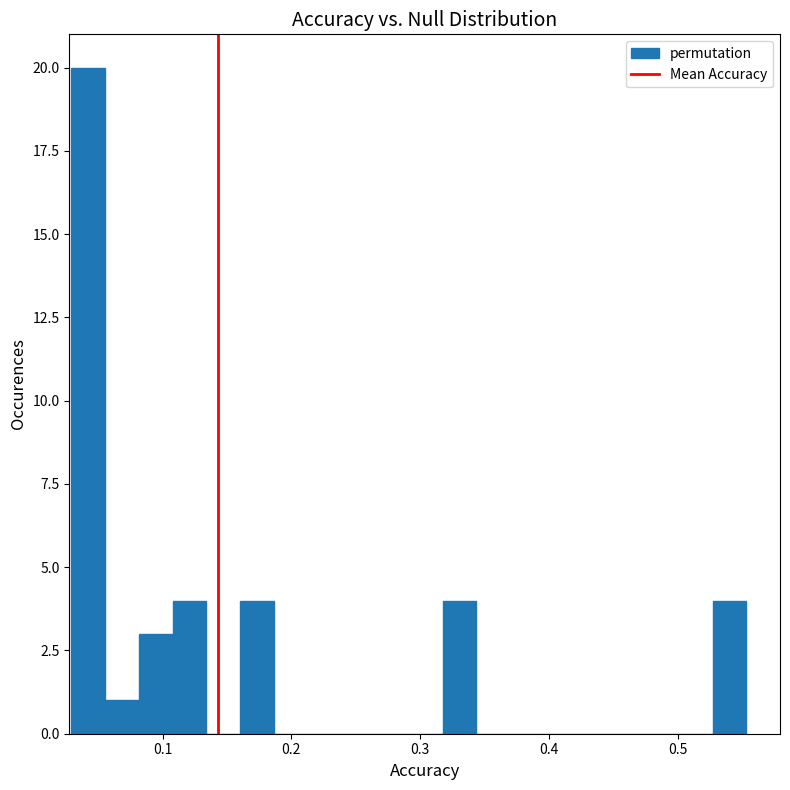

Read against the x-axis, roughly where is the centre of the tallest bar?

0.04